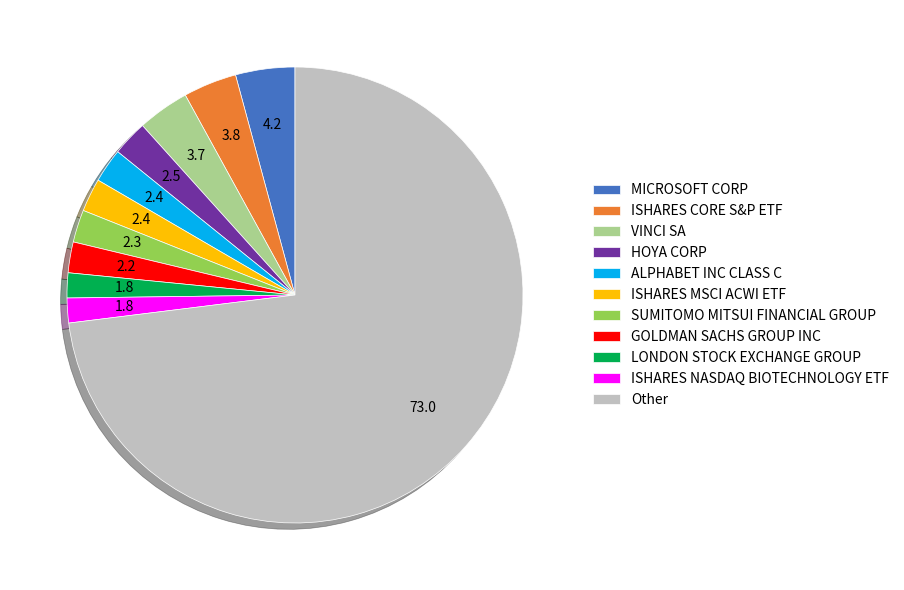

Is the sum of ISHARES CORE S&P ETF and LONDON STOCK EXCHANGE GROUP greater than half?

No